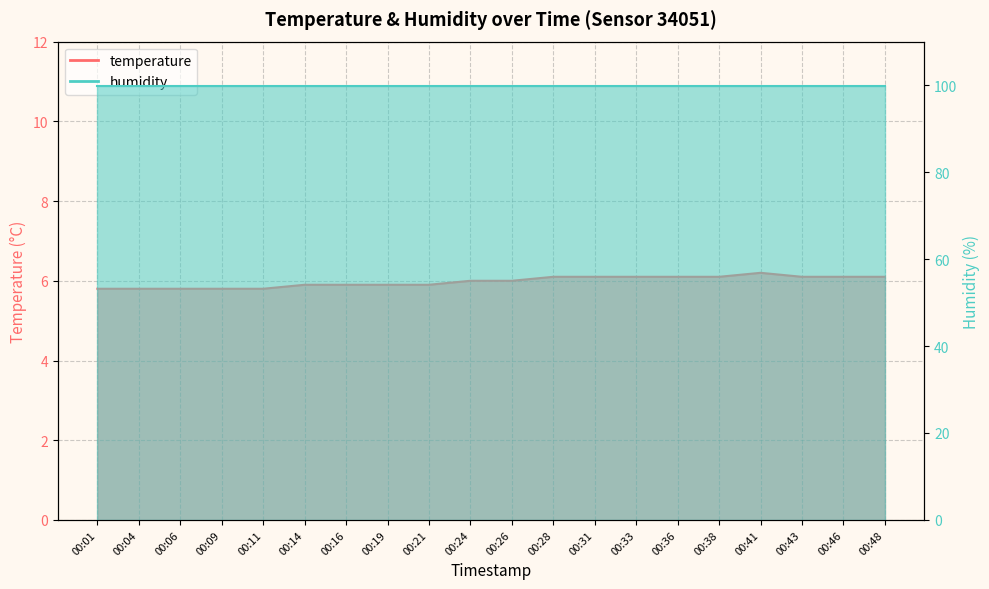

Reading left to right, list all the values displayed in this chart.

00:01=5.8	00:04=5.8	00:06=5.8	00:09=5.8	00:11=5.8	00:14=5.9	00:16=5.9	00:19=5.9	00:21=5.9	00:24=6.0	00:26=6.0	00:28=6.1	00:31=6.1	00:33=6.1	00:36=6.1	00:38=6.1	00:41=6.2	00:43=6.1	00:46=6.1	00:48=6.1